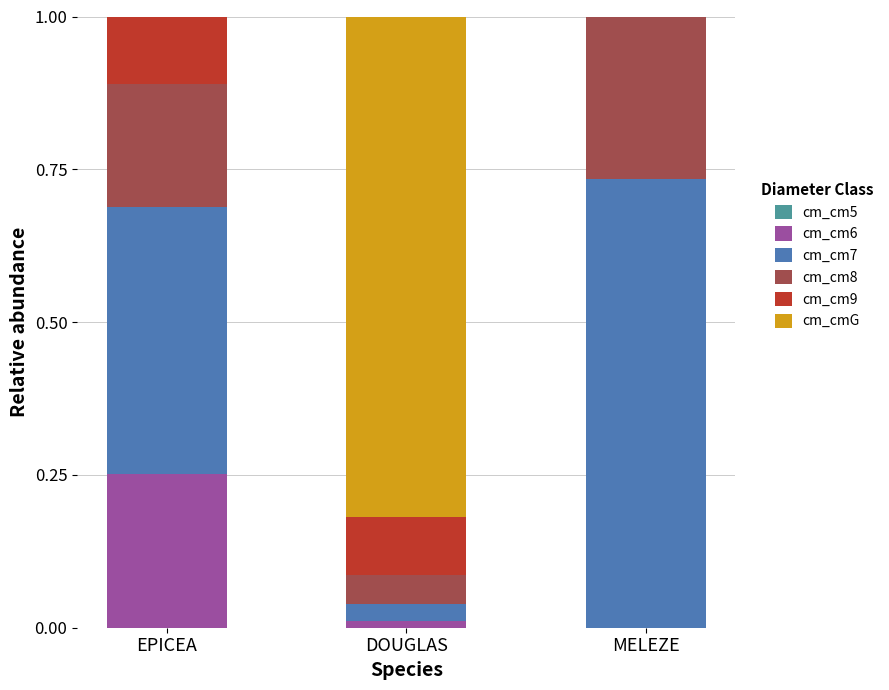

What is the total value across all series at EPICEA?

1.0